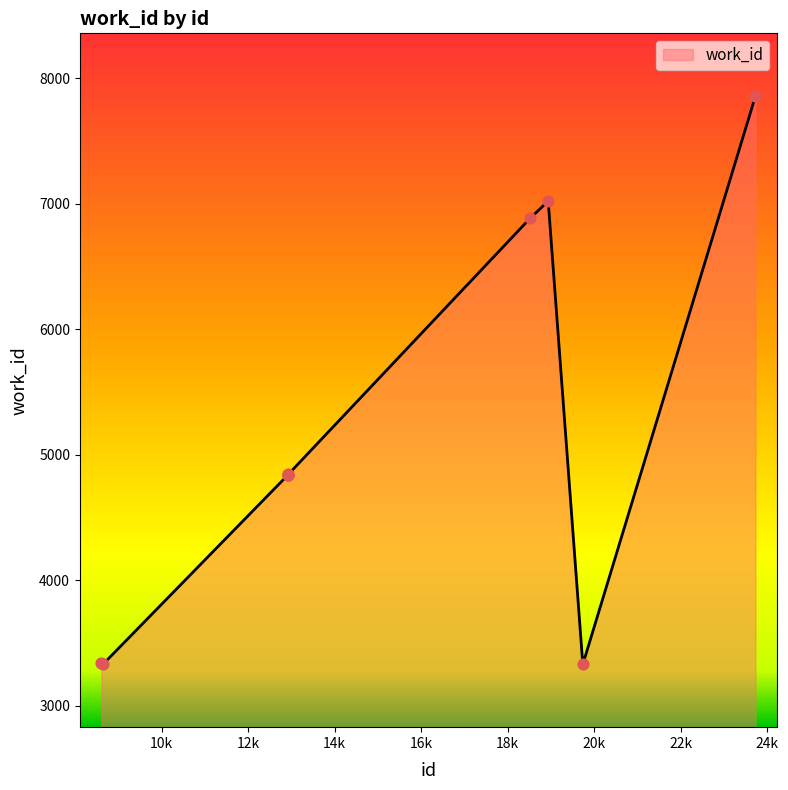

What is the difference between the maximum and minimum values?

4526